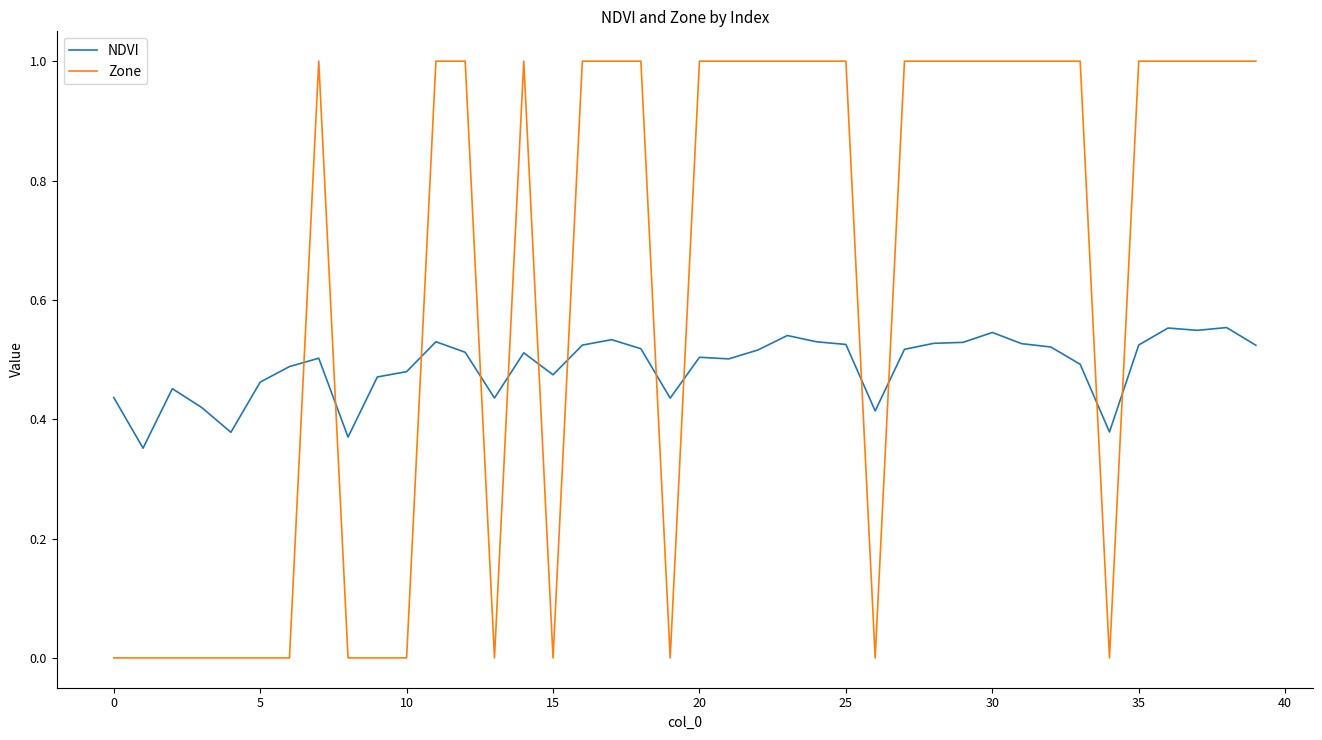

How many intersections are there between Zone and NDVI?

13